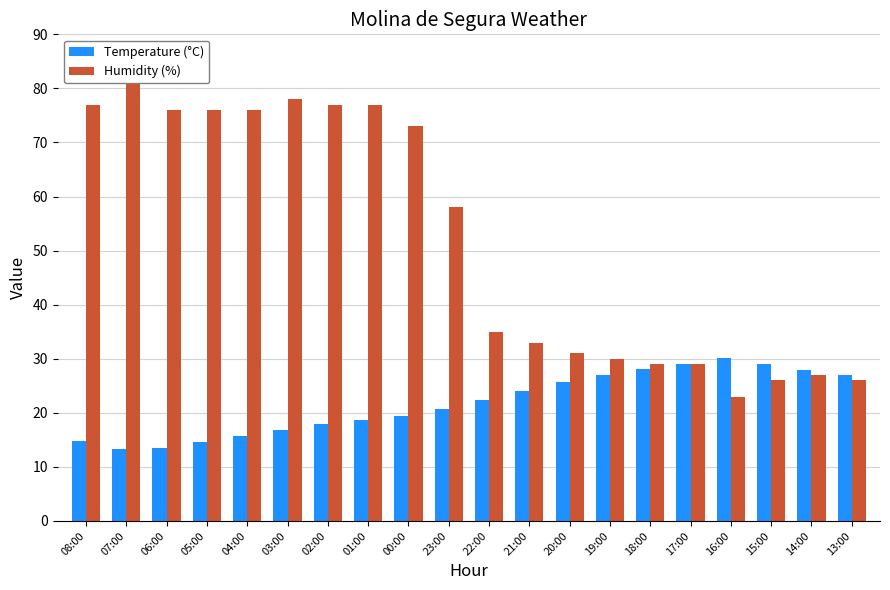

What is the difference between the Temperature (°C) values at 01:00 and 02:00?

0.7